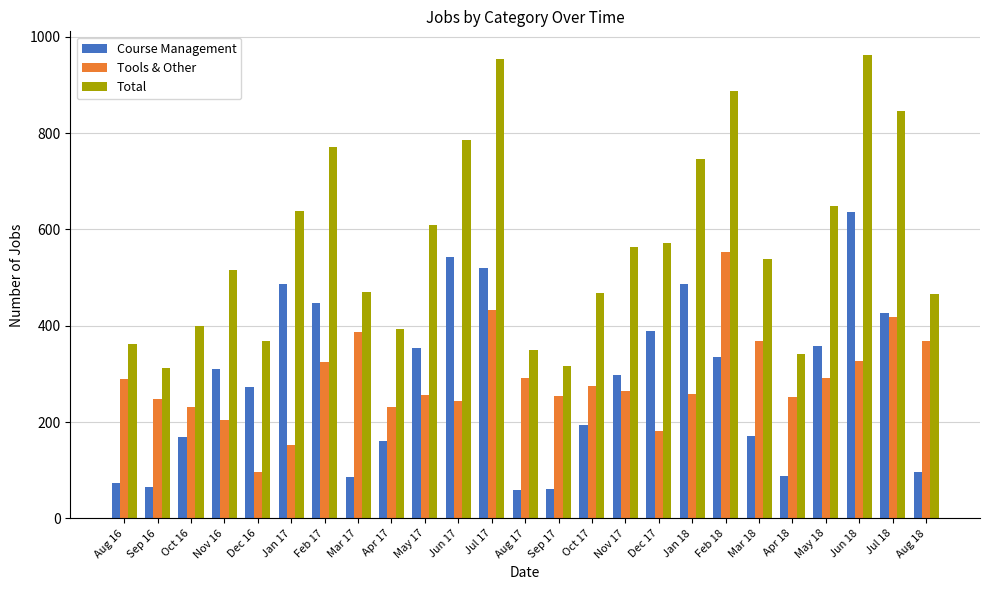

Which series changed the most between Mar 17 and Jun 18?

Course Management